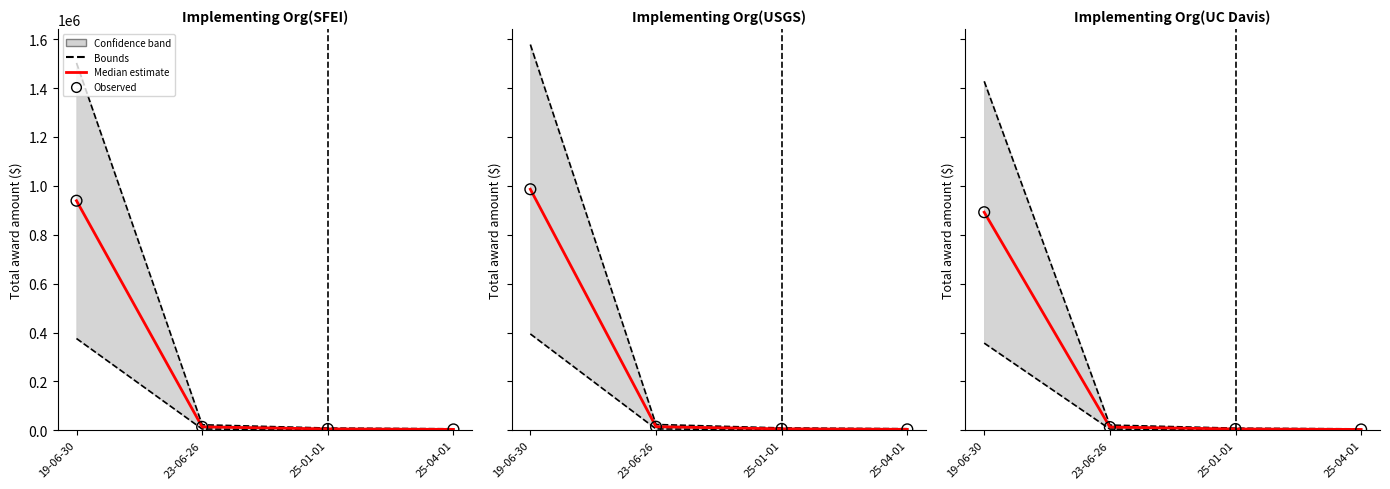

At which category is the sum across all series the highest?

19-06-30